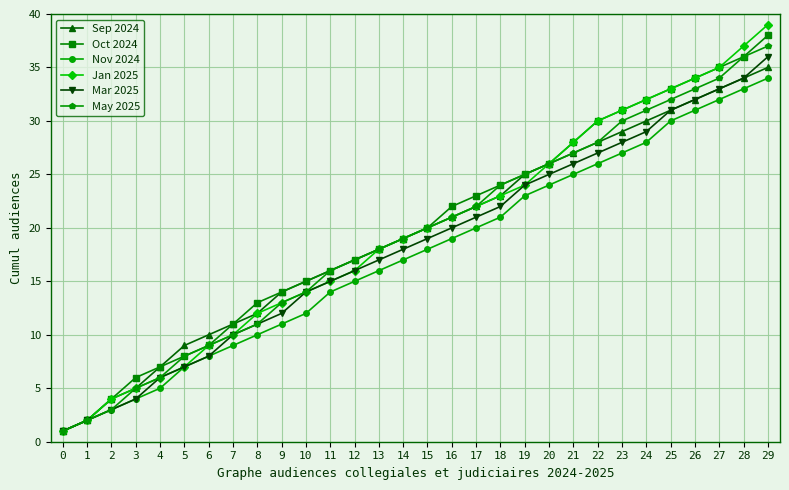

The value of Mar 2025 at 29 is 62. True or false?

False